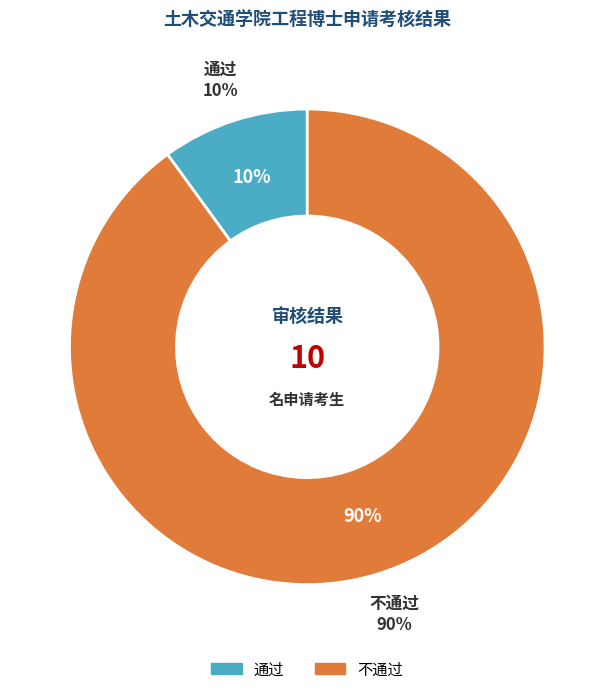

Is it true that 通过 is 10% of the pie?

True